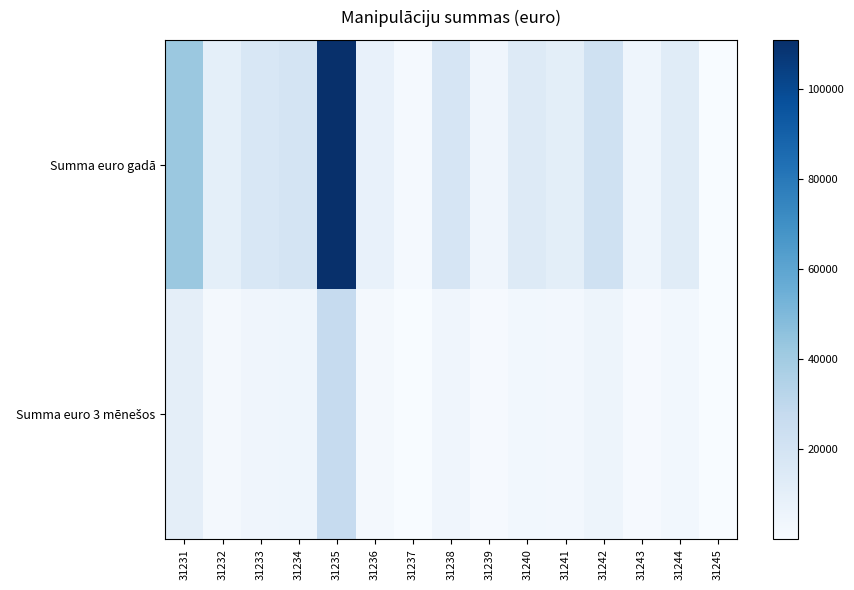

What is the difference between the highest and lowest values at 31232?

7740